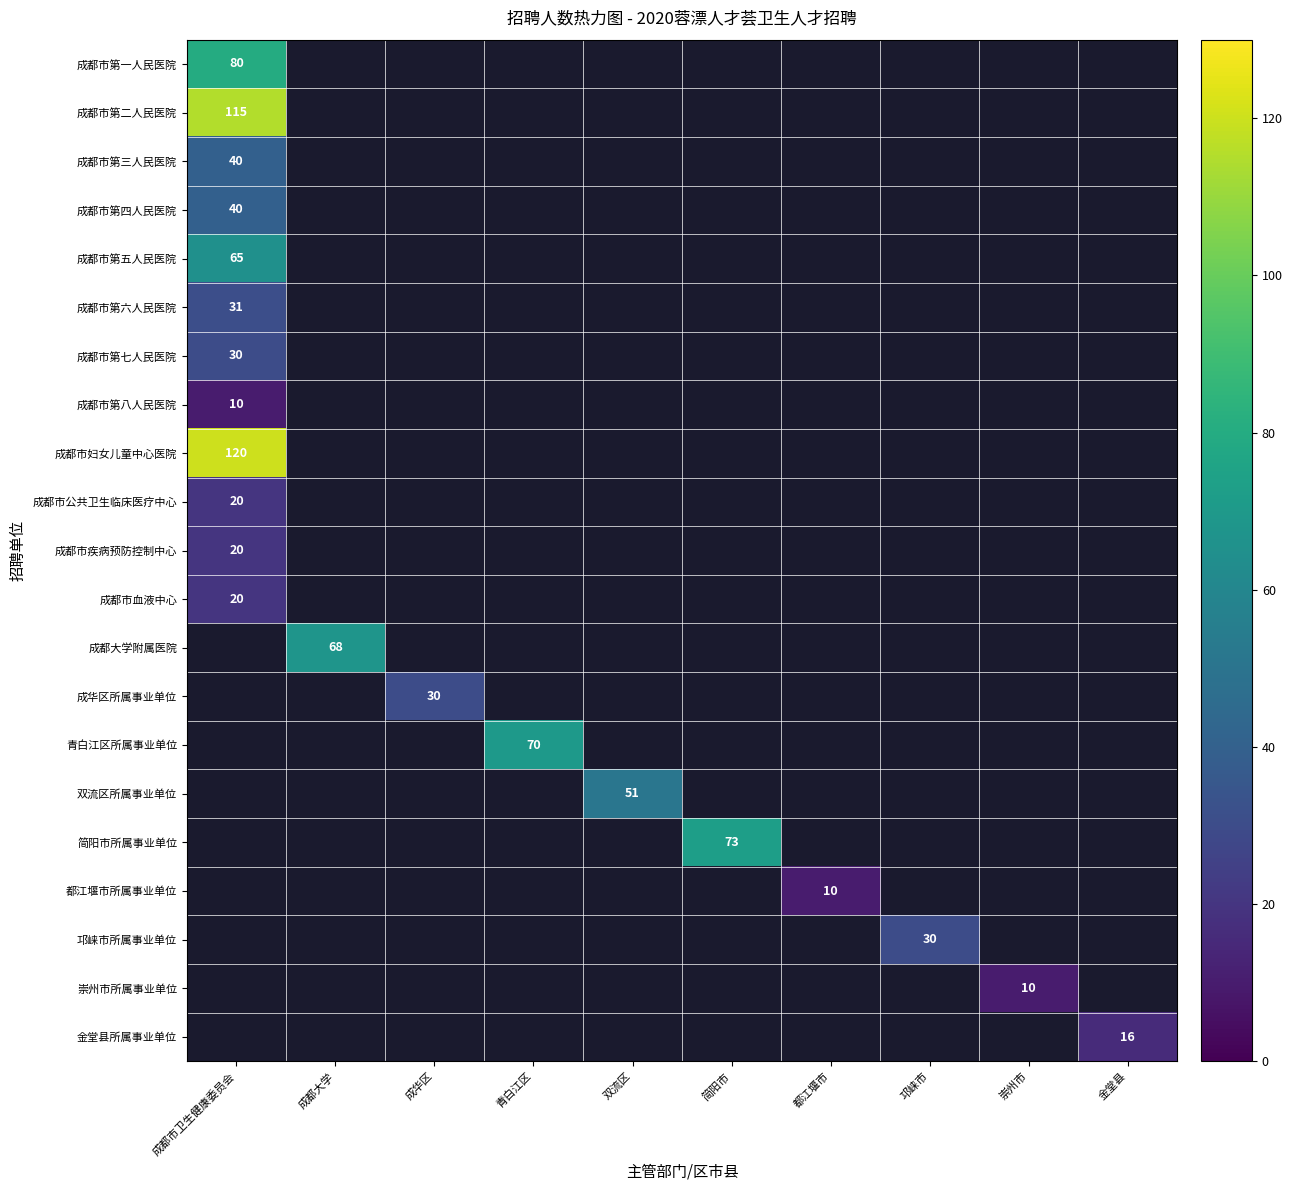

Is the value of 成都市疾病预防控制中心 at 成华区 greater than the value of 成都市妇女儿童中心医院 at 成都大学?

No